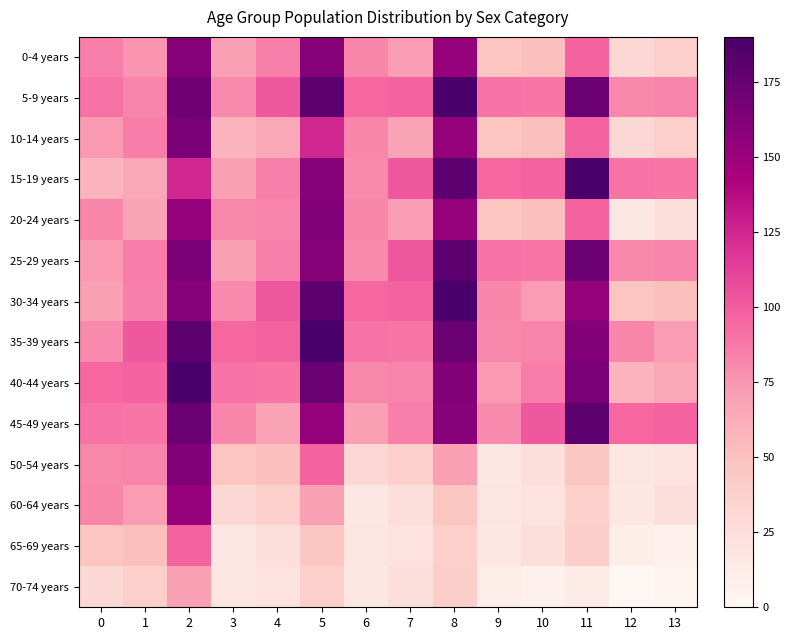

At which category is the sum across all series the highest?

2